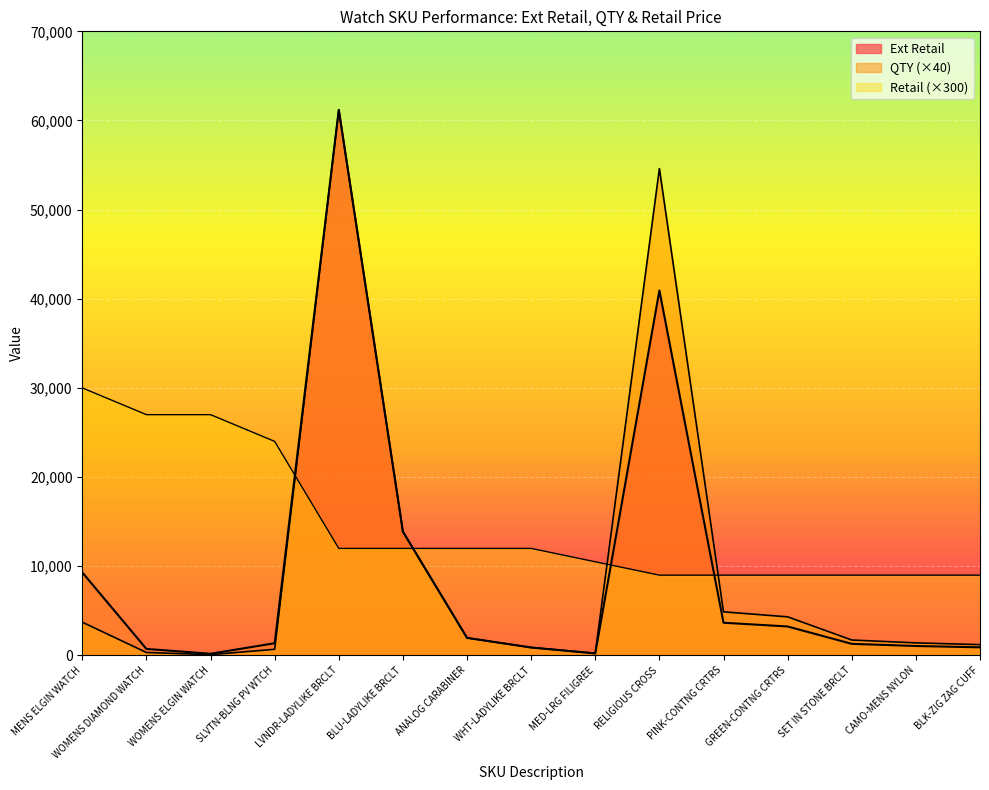

After their last crossing, which series has the higher values: Ext Retail or QTY?

QTY